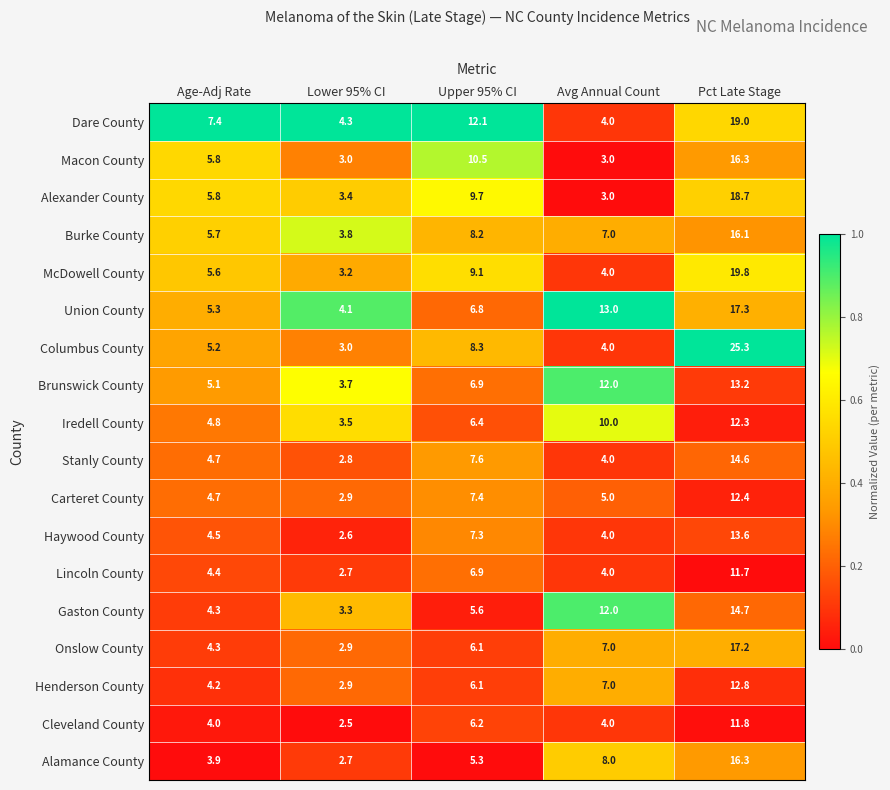

What is the lowest value of the Dare County series?

4.0